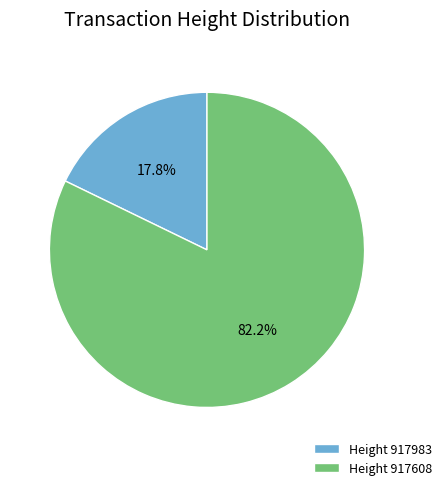

Count the number of slices in the pie.

2